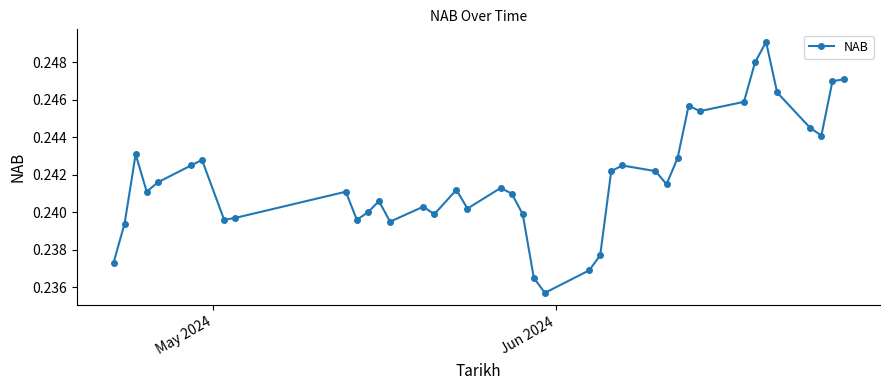

Count the values in the range 0 to 1.

40